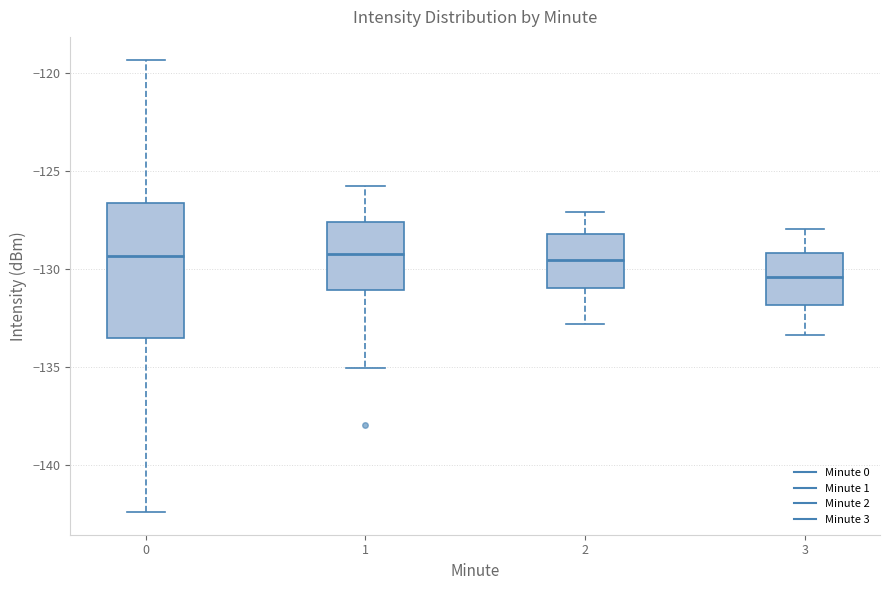

Which box's median line is the lowest?

3